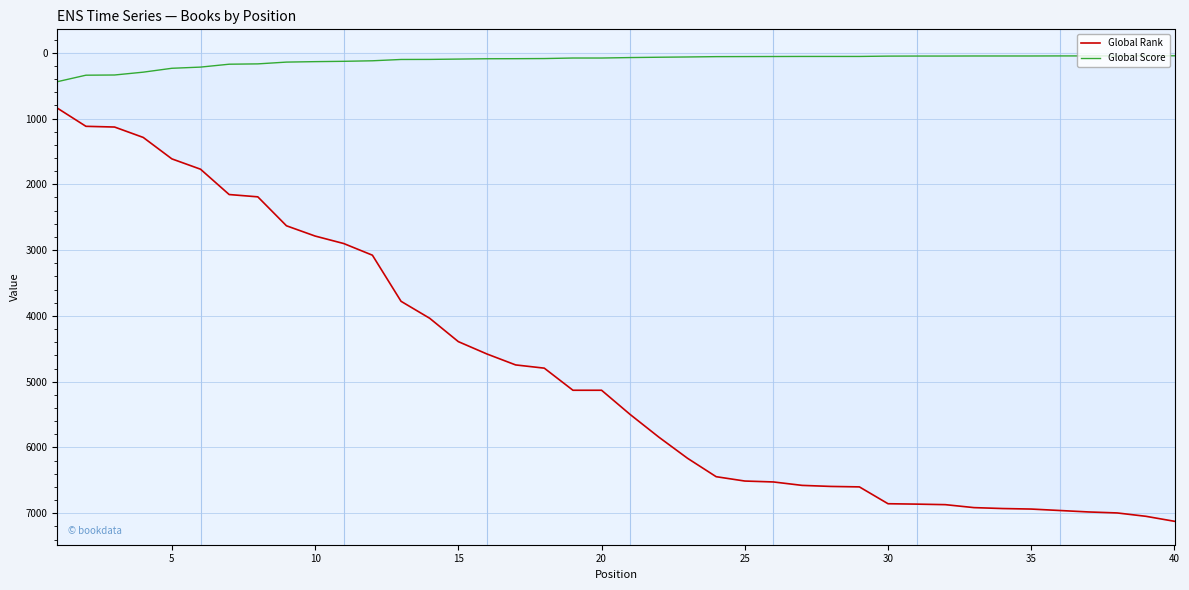

Which series has the largest total across all categories?

Global Rank